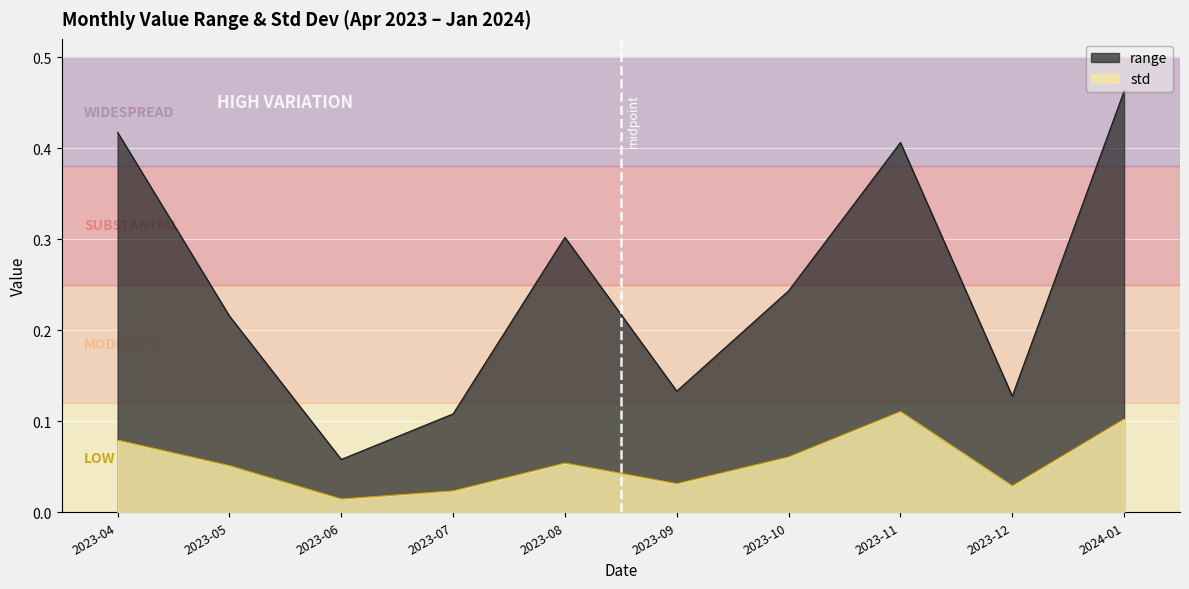

At which category does range reach its first local peak?

2023-08